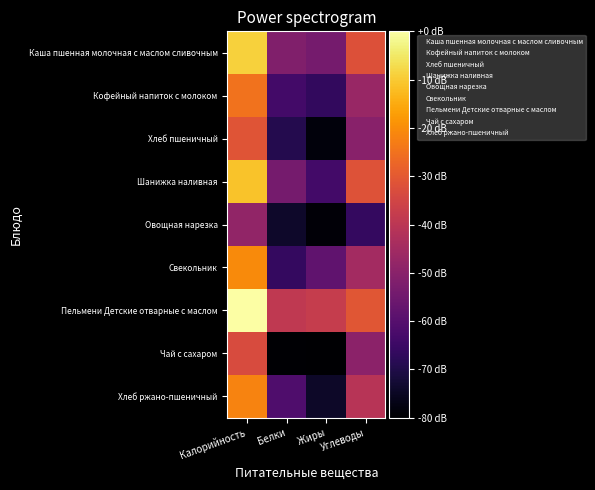

Reading left to right, what are all the values shown in this chart?

Каша пшенная молочная с маслом сливочным: Калорийность=5.5	Белки=2.2	Жиры=2.0	Углеводы=3.7
Кофейный напиток с молоком: Калорийность=4.3	Белки=1.3	Жиры=1.0	Углеводы=2.6
Хлеб пшеничный: Калорийность=3.8	Белки=0.8	Жиры=0.1	Углеводы=2.3
Шанижка наливная: Калорийность=5.4	Белки=2.0	Жиры=1.3	Углеводы=3.8
Овощная нарезка: Калорийность=2.5	Белки=0.5	Жиры=0.1	Углеводы=1.1
Свекольник: Калорийность=4.7	Белки=1.1	Жиры=1.7	Углеводы=2.8
Пельмени Детские отварные с маслом: Калорийность=6.3	Белки=3.2	Жиры=3.3	Углеводы=3.9
Чай с сахаром: Калорийность=3.7	Белки=0.0	Жиры=0.0	Углеводы=2.4
Хлеб ржано-пшеничный: Калорийность=4.6	Белки=1.4	Жиры=0.5	Углеводы=3.1